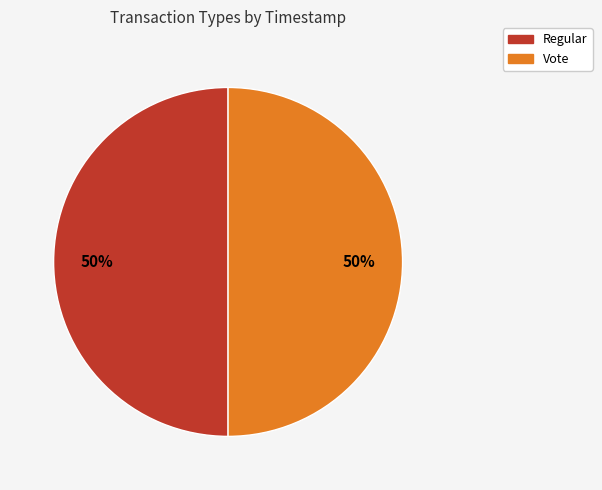

True or false: Vote accounts for 58% of the total.

False